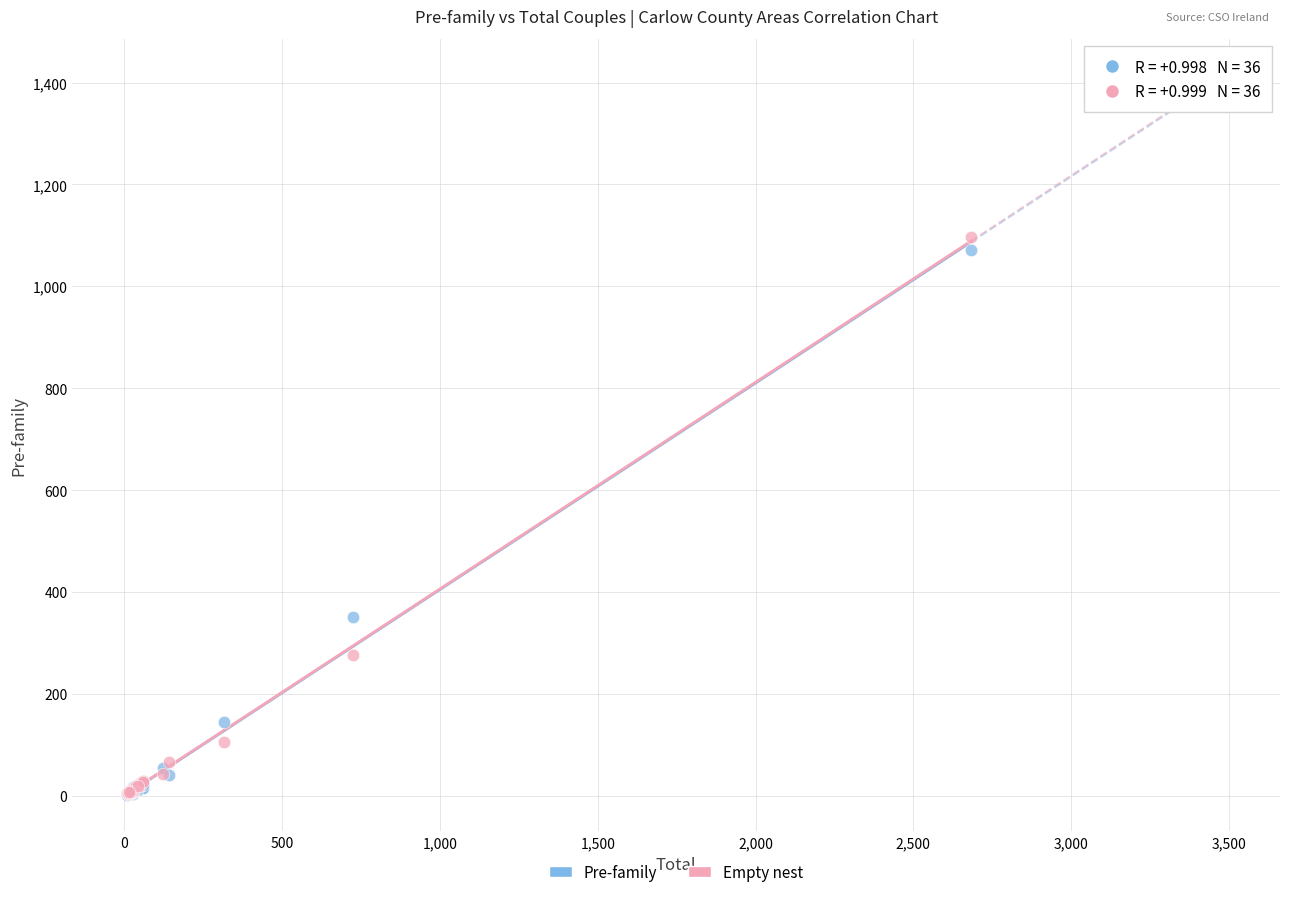

What are all the series names shown in the legend?

Pre-family, Empty nest